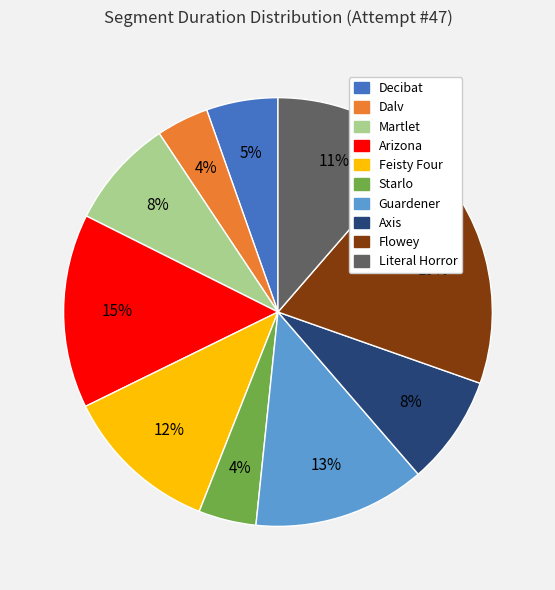

Do Martlet and Flowey together represent more than half of the pie?

No